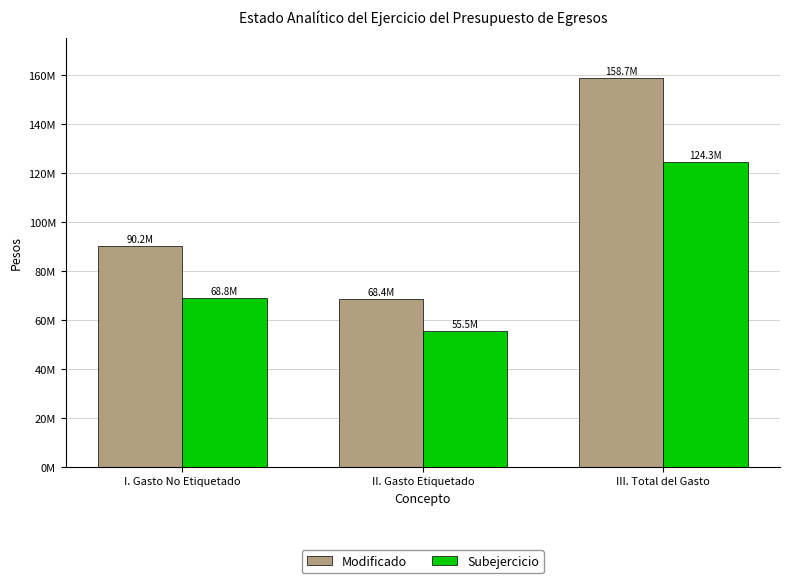

At which category is the sum across all series the highest?

III. Total del Gasto